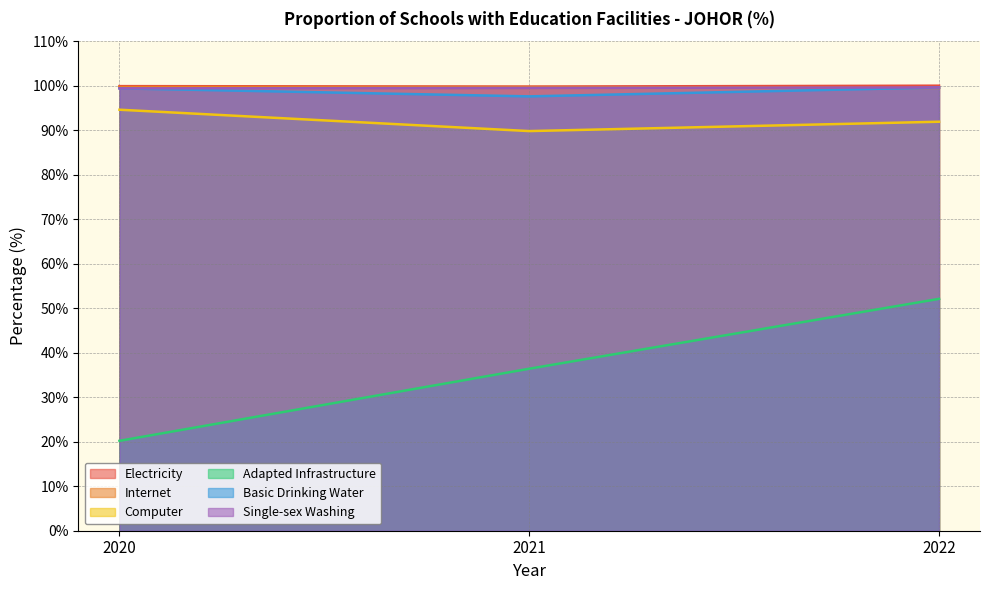

Which series has the largest total across all categories?

Electricity